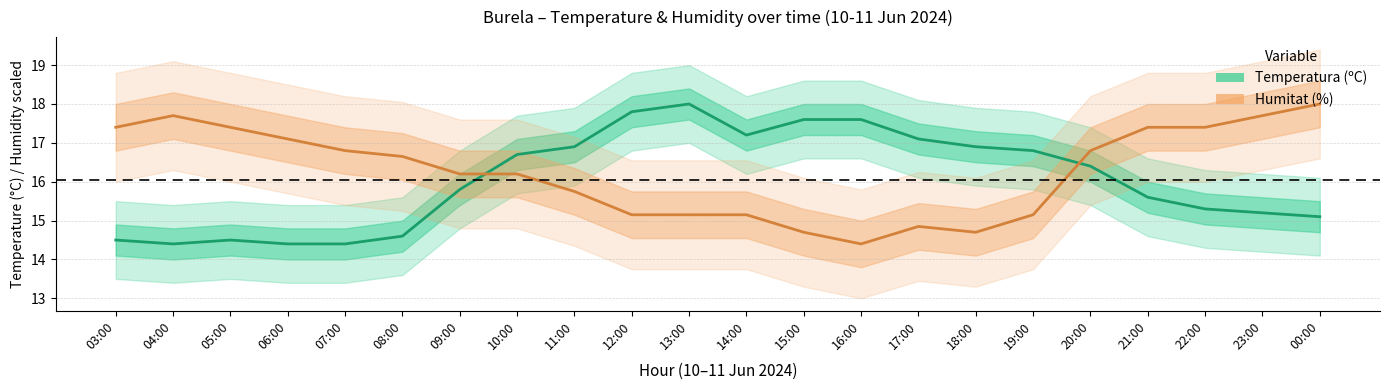

What is the total value across all series at 18:00?

31.6